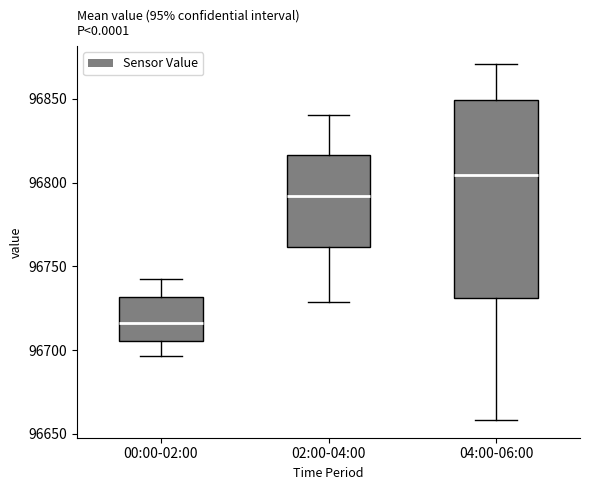

Reading left to right, read every box against the y-axis: the position of its median line, the range the box covers, and the ends of its whiskers. The values are not printed on the chart, so give them approximately, as read against the axis.

00:00-02:00: median 96715, box 96705 to 96730, whiskers 96695 to 96745
02:00-04:00: median 96790, box 96760 to 96815, whiskers 96730 to 96840
04:00-06:00: median 96805, box 96730 to 96850, whiskers 96660 to 96870